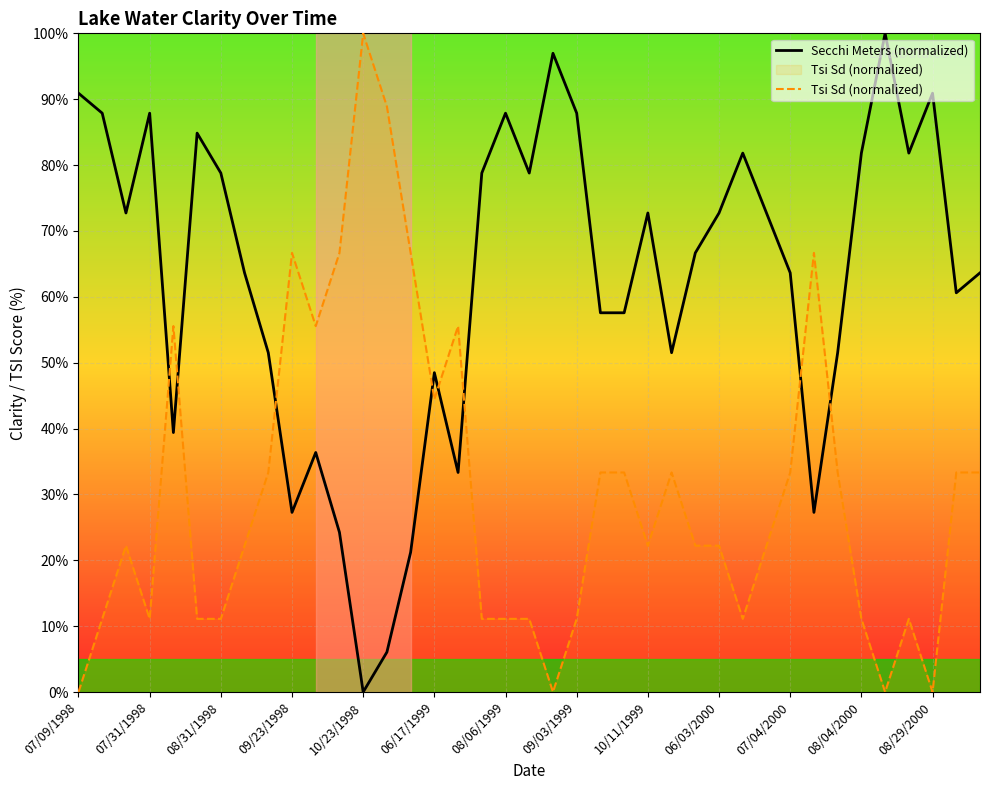

True or false: Secchi Meters (normalized) has more than 2 interior local peaks.

True